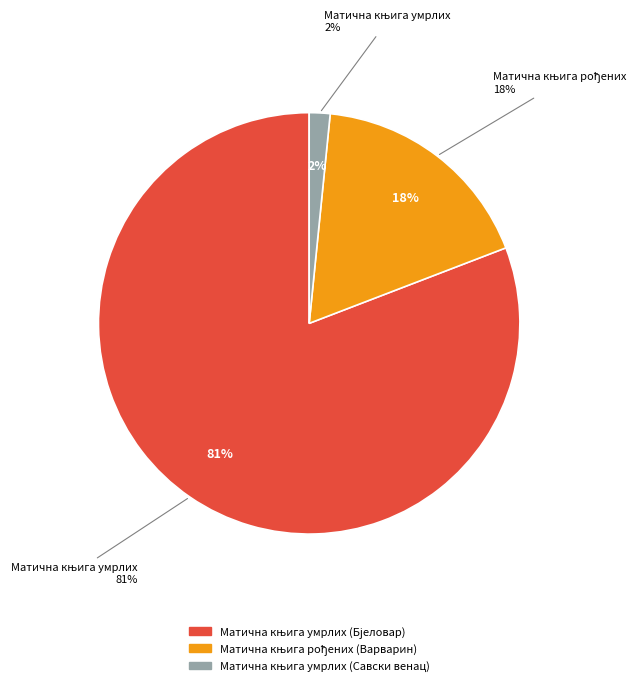

To the nearest percent, what portion does Матична књига рођених (Варварин) represent?

18%